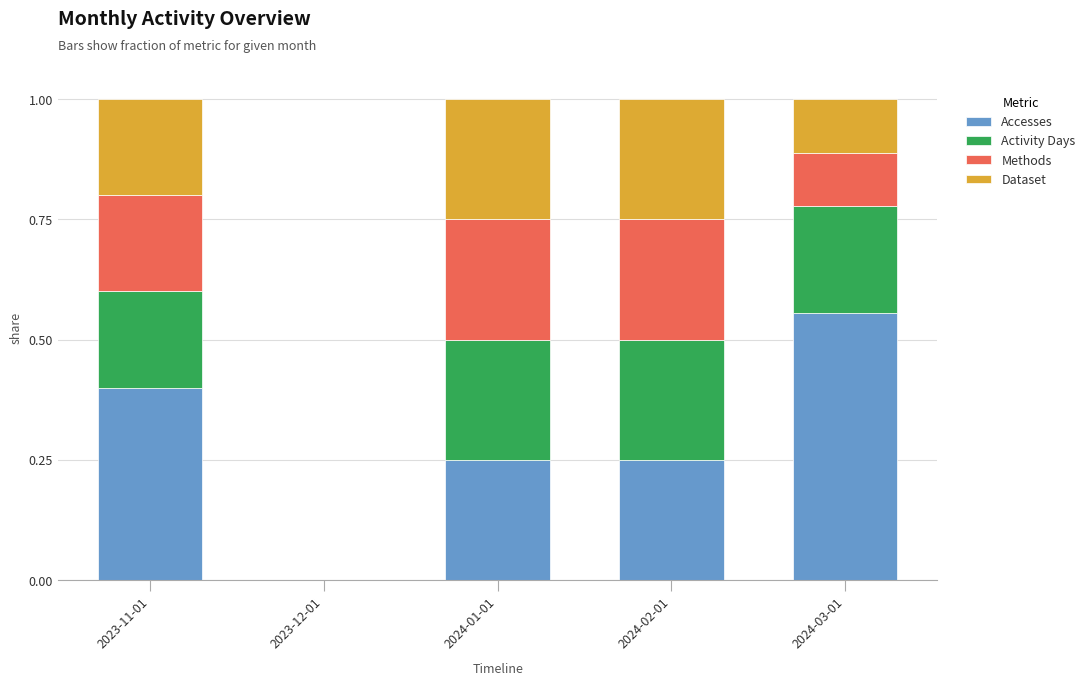

What is the total value across all series at 2024-02-01?

1.0